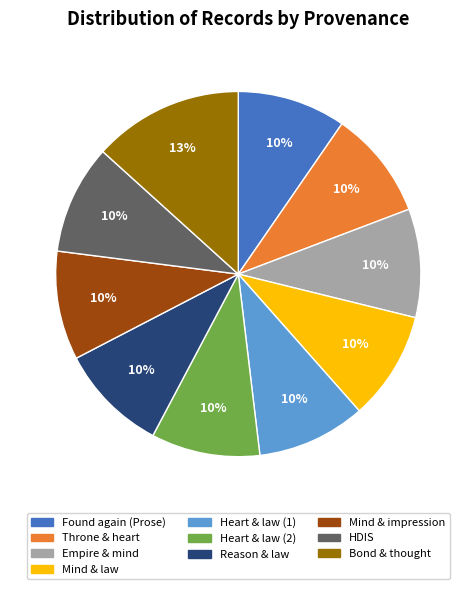

Is there any slice that represents more than half of the pie?

No